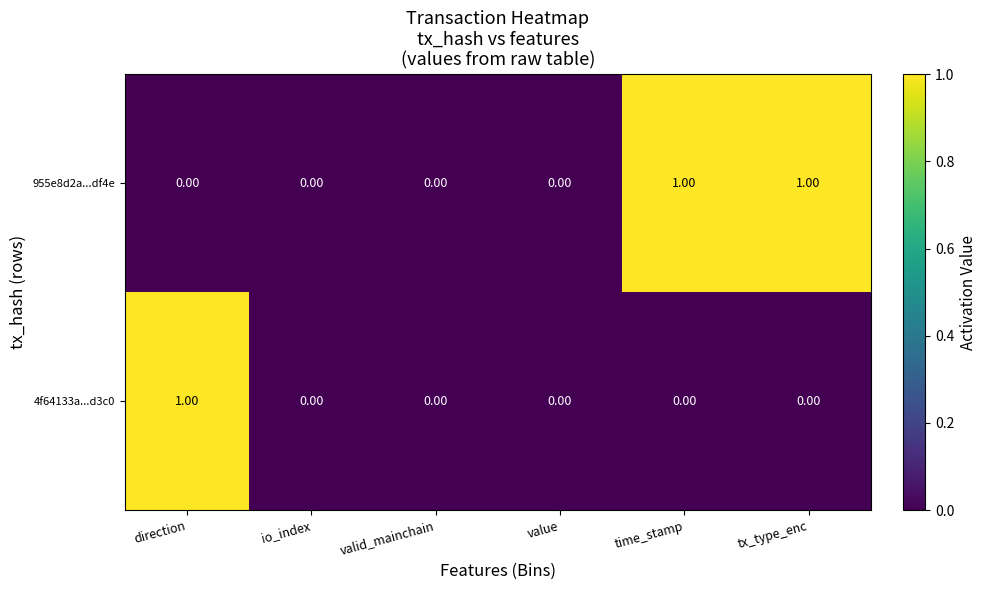

Is the value of 4f64133a...d3c0 at valid_mainchain greater than the value of 955e8d2a...df4e at time_stamp?

No